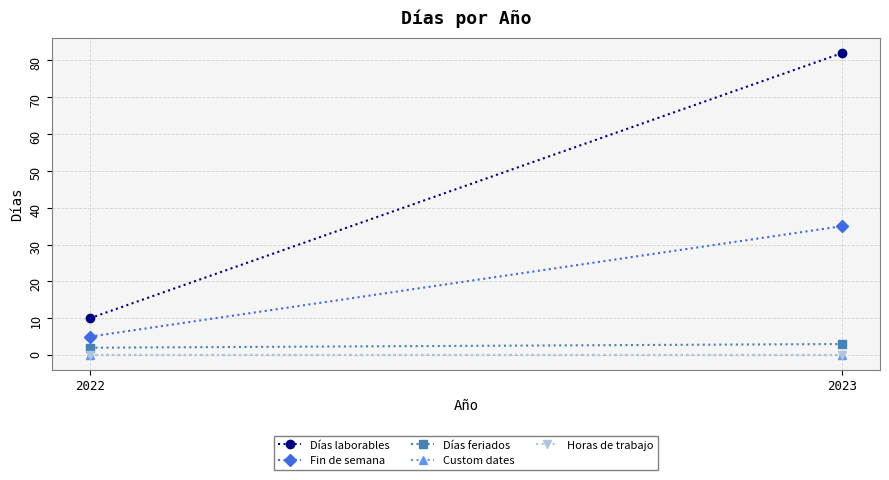

How many data points does each series have?

2